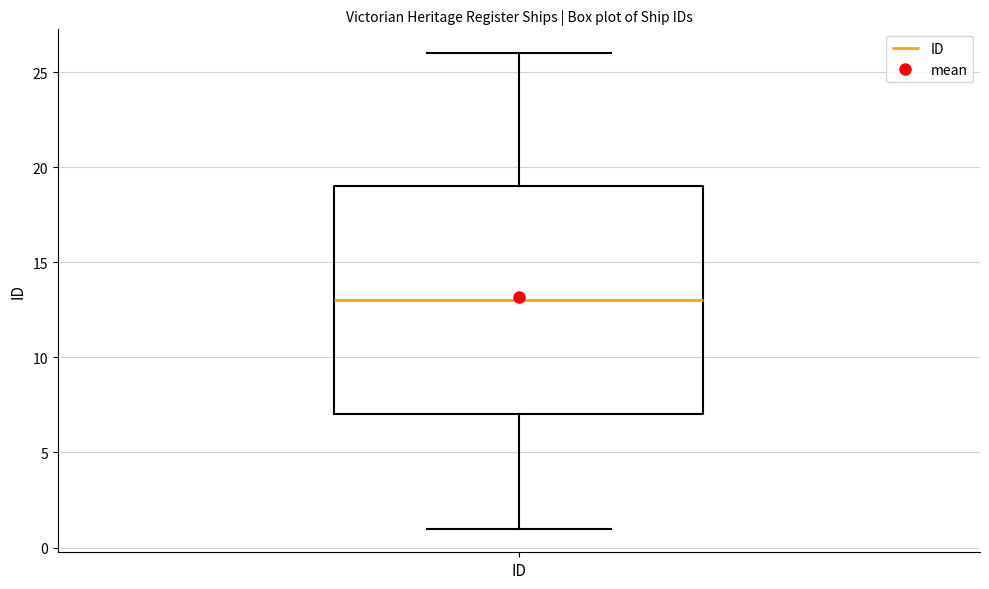

Read this box plot against the y-axis: the position of the median line, the range covered by the box, and the ends of both whiskers. The values are not printed on the chart, so give them approximately, as read against the axis.

median 13, box 7 to 19, whiskers 1 to 26